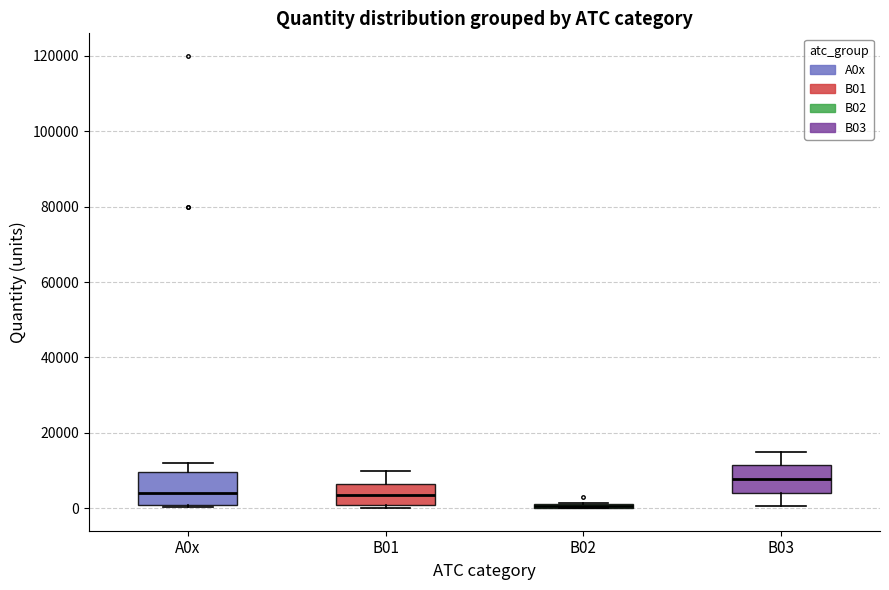

Where is the lower edge of the box for A0x on the y-axis? The values are not printed on the chart, so give them approximately, as read against the axis.

0